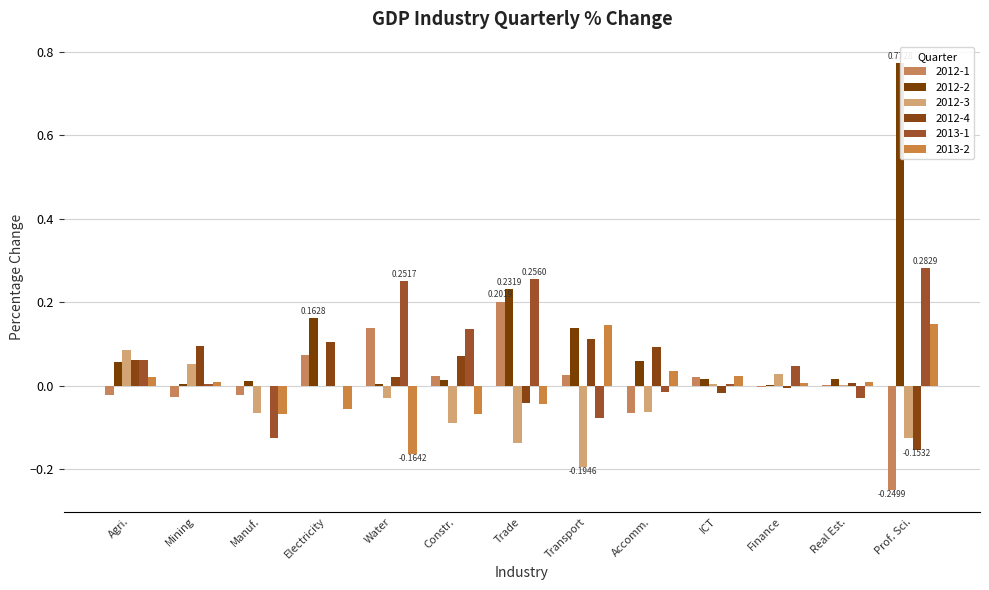

What are all the series names shown in the legend?

2012-1, 2012-2, 2012-3, 2012-4, 2013-1, 2013-2